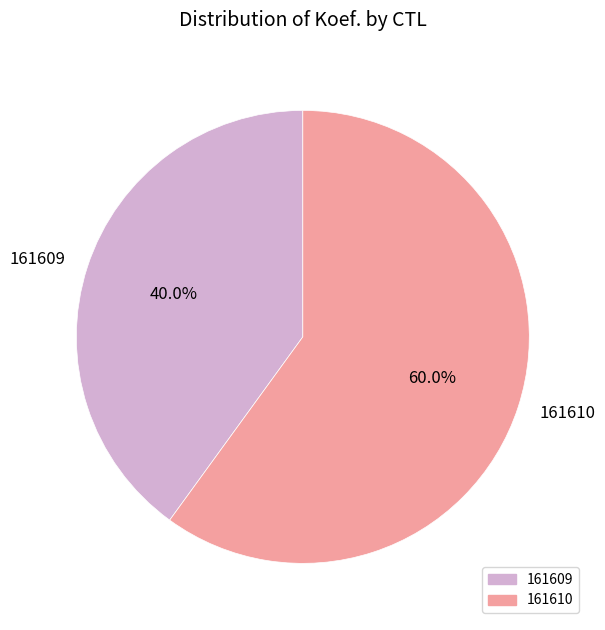

How many segments does this pie chart have?

2